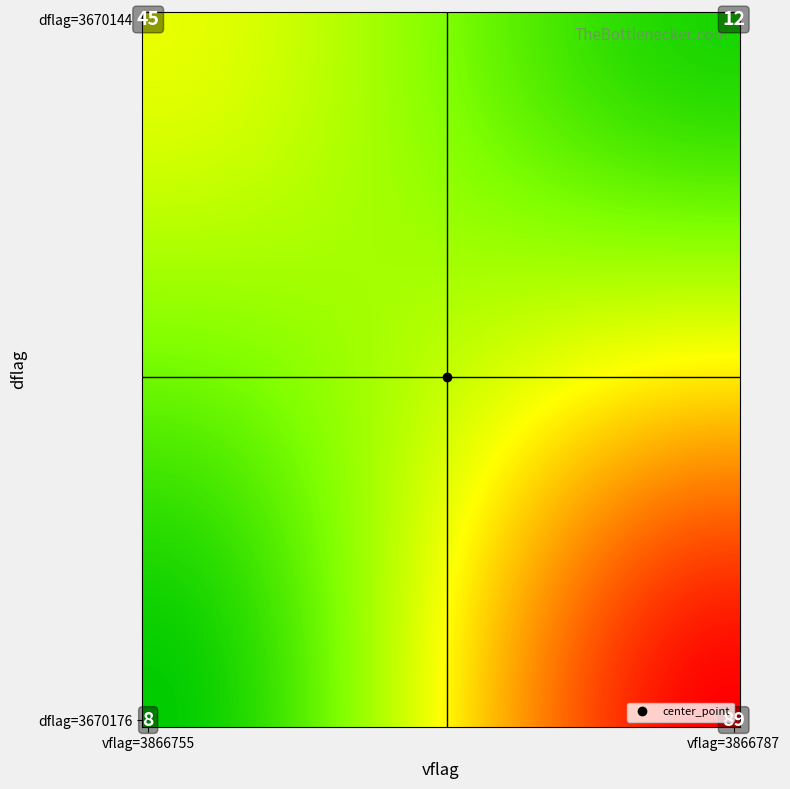

Rank the categories by value from lowest to highest.

3670176_3866755, 3670144_3866787, 3670144_3866755, 3670176_3866787